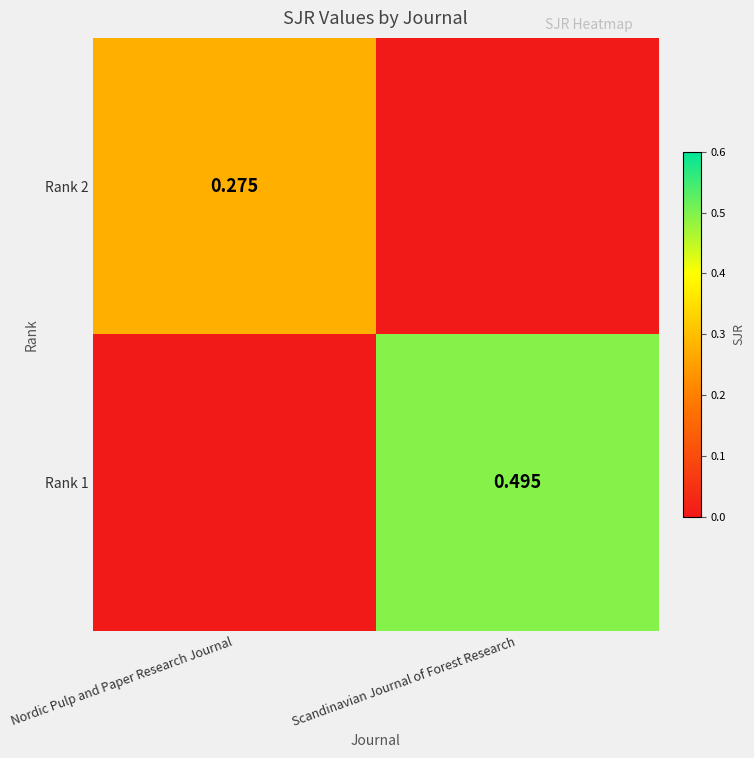

What is the average value of the Rank 1 series?

0.2